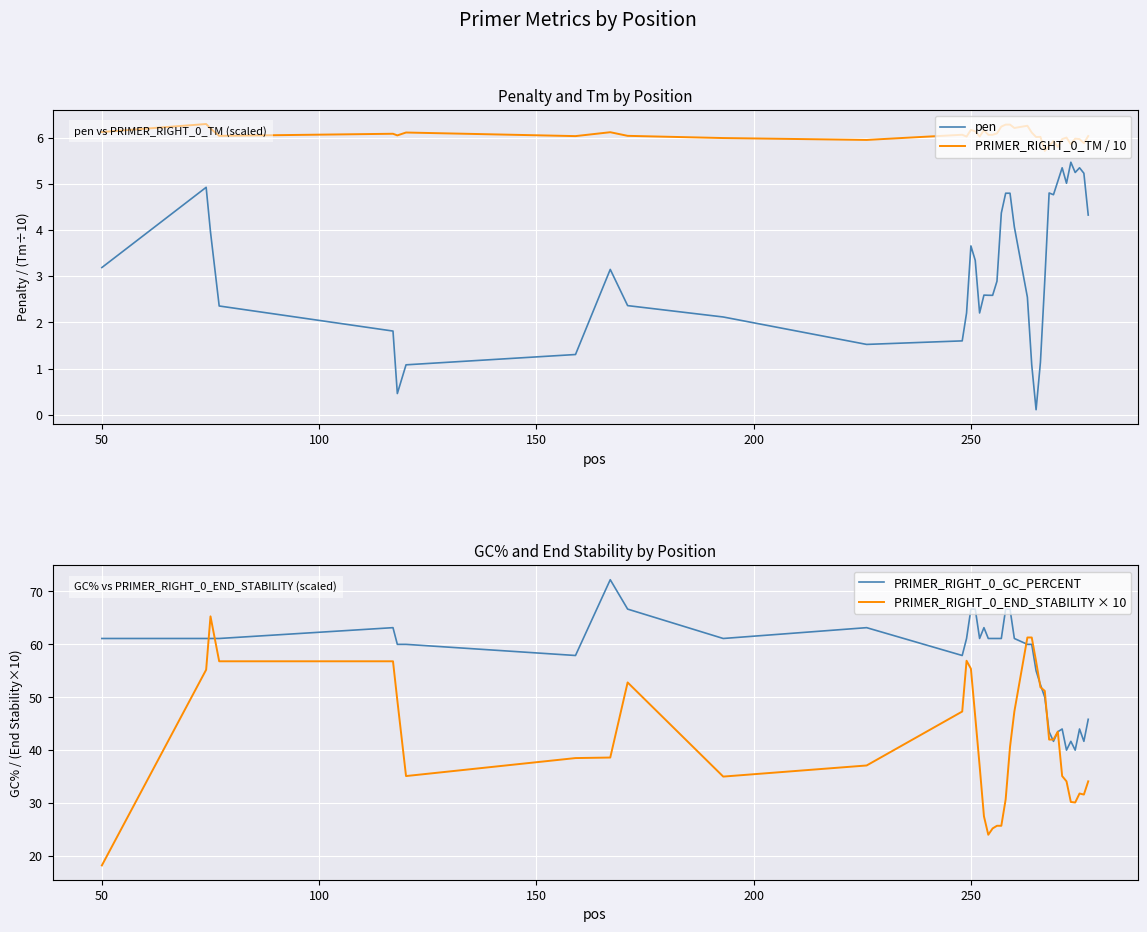

True or false: PRIMER_RIGHT_0_GC_PERCENT and PRIMER_RIGHT_0_TM / 10 intersect in this chart.

False